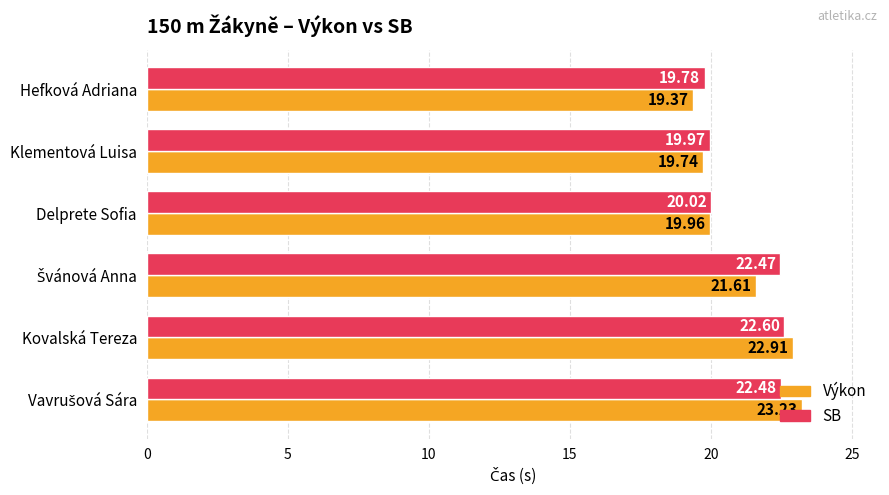

At which category does the chart reach its minimum across all series?

Hefková Adriana